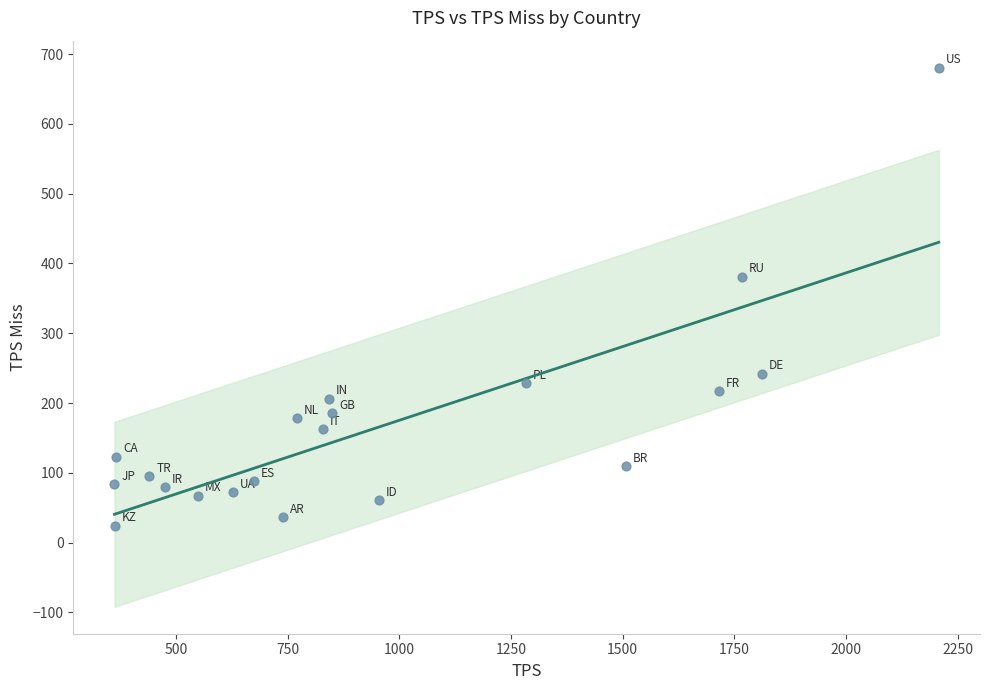

What Y value in the scatter plot is closest to 352?

381.3